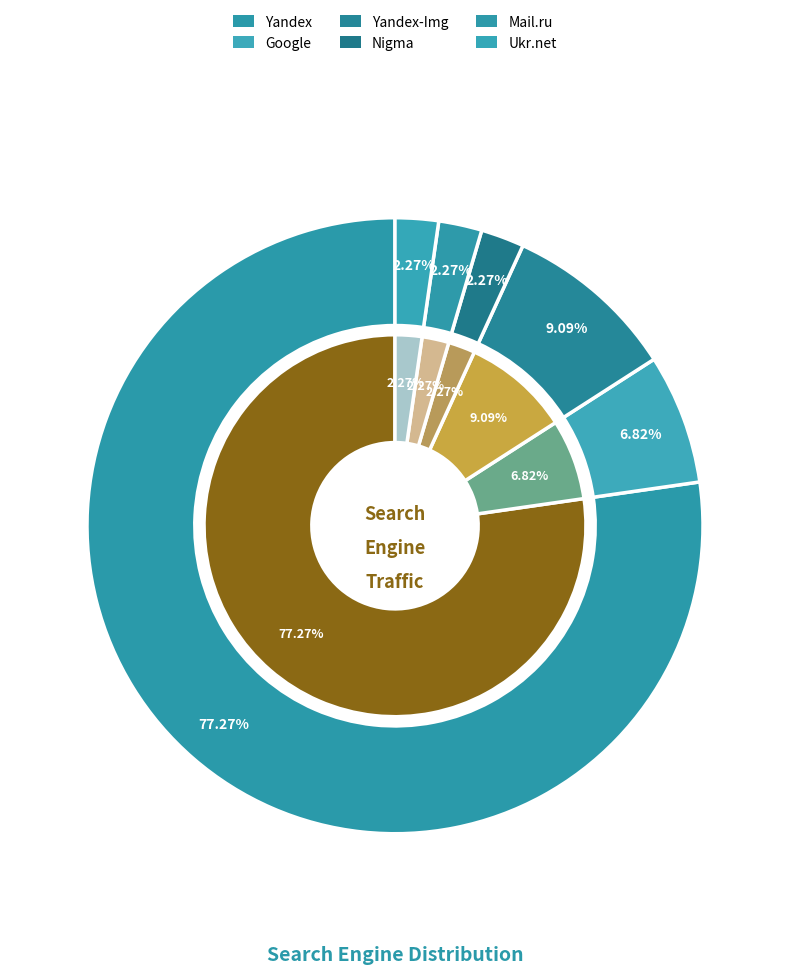

To the nearest percent, what is the difference between the largest and smallest slice percentages?

75%